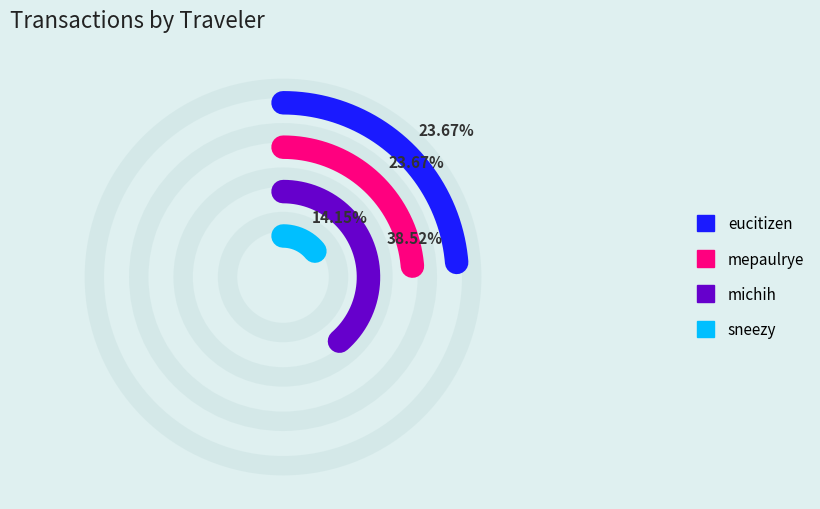

What percentage is the mepaulrye slice, to the nearest percent?

24%